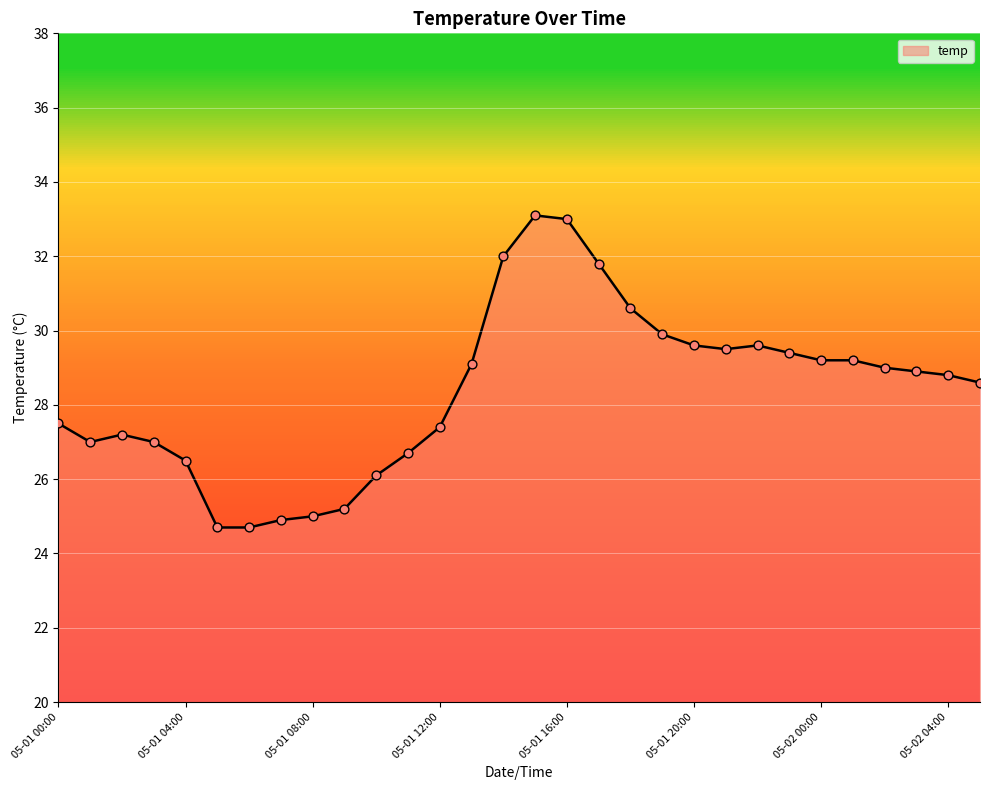

What is the difference between the maximum and minimum values?

8.4